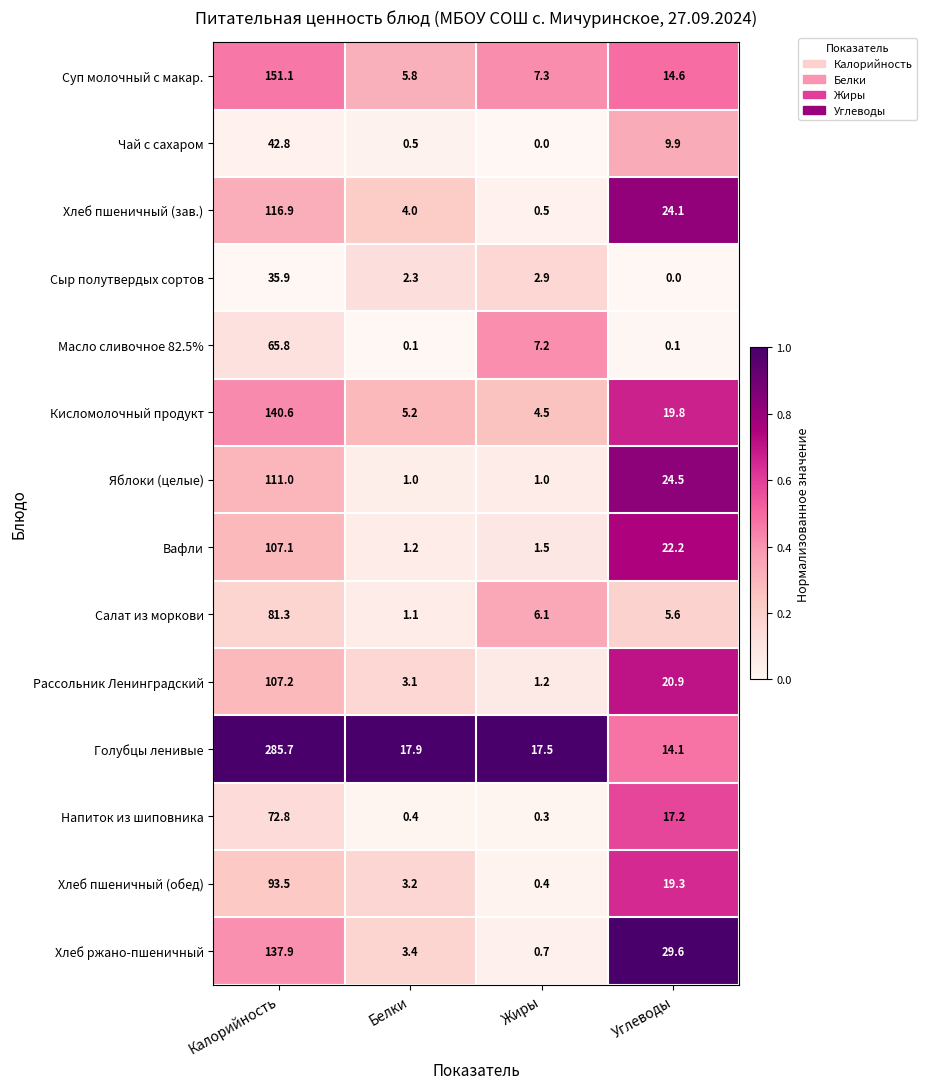

At Жиры, list the series in order from smallest to largest.

Чай с сахаром, Напиток из шиповника, Хлеб пшеничный (обед), Хлеб пшеничный (зав.), Хлеб ржано-пшеничный, Яблоки (целые), Рассольник Ленинградский, Вафли, Сыр полутвердых сортов, Кисломолочный продукт, Салат из моркови, Масло сливочное 82.5%, Суп молочный с макар., Голубцы ленивые